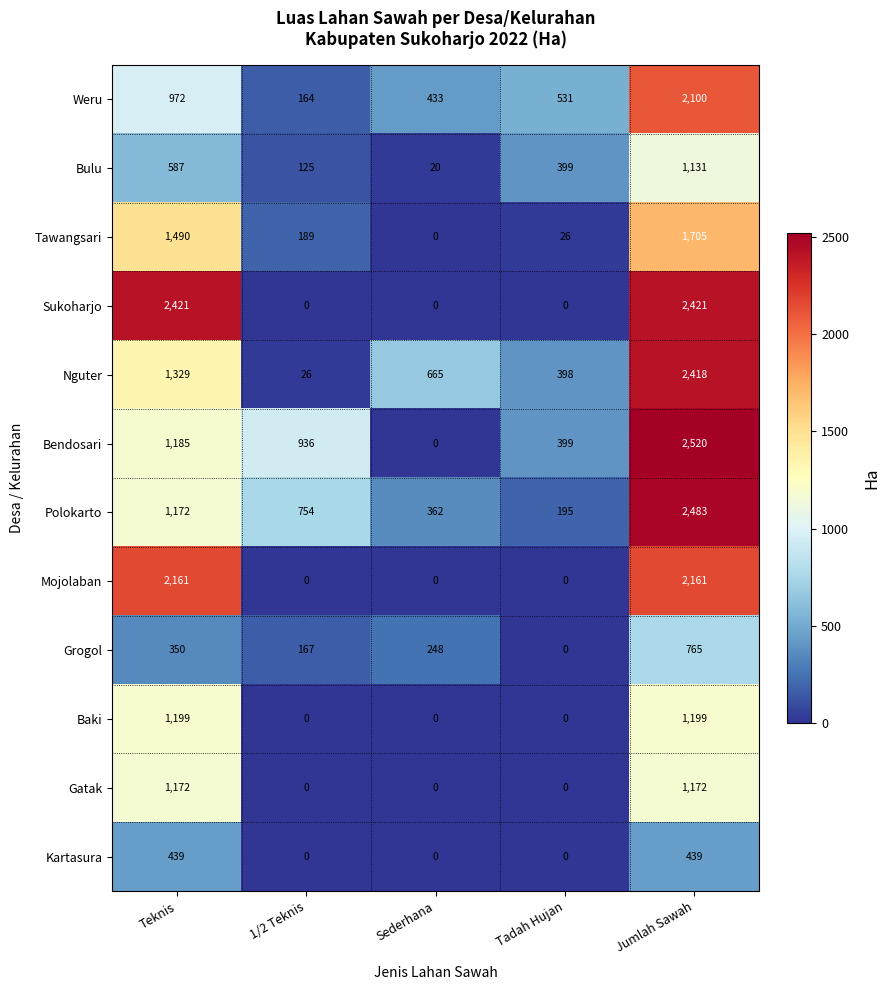

At which label does Polokarto first exceed 754?

Teknis